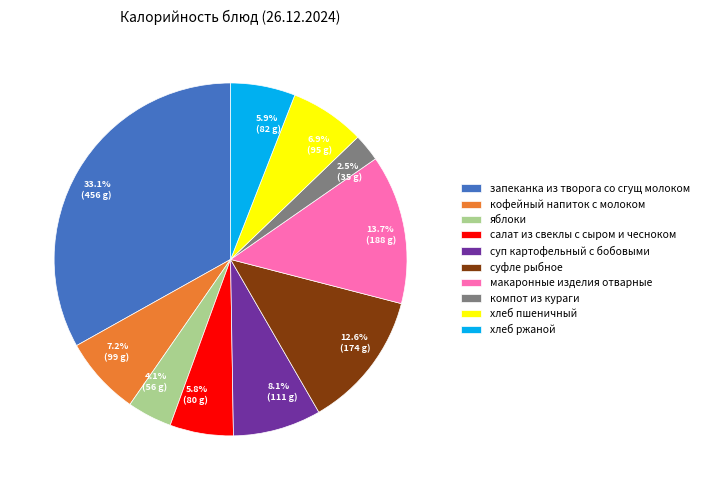

The кофейный напиток с молоком slice represents 1% of the pie. True or false?

False